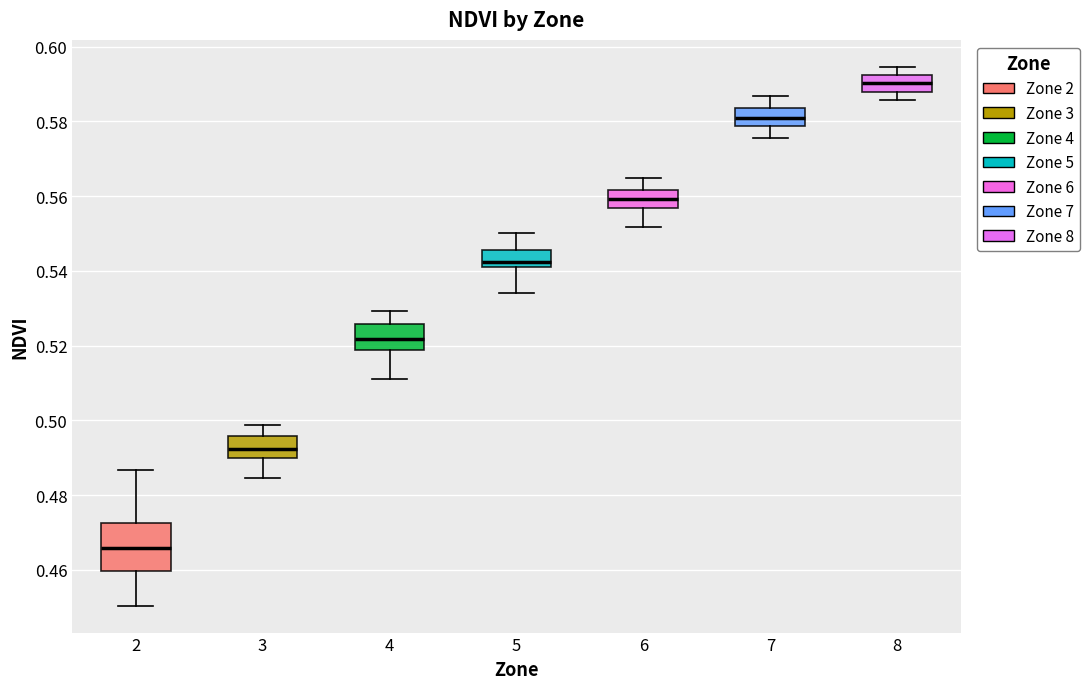

Where is the lower edge of the box at x = 3 on the y-axis? The values are not printed on the chart, so give them approximately, as read against the axis.

0.490